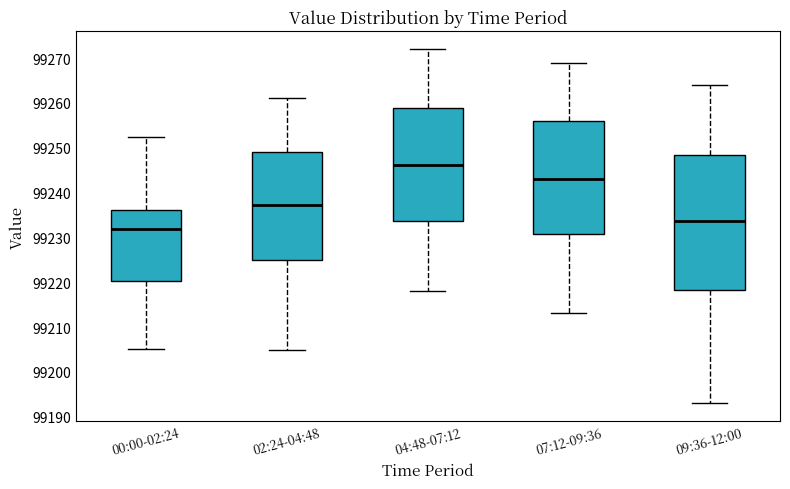

Which box's median line is the highest?

04:48-07:12